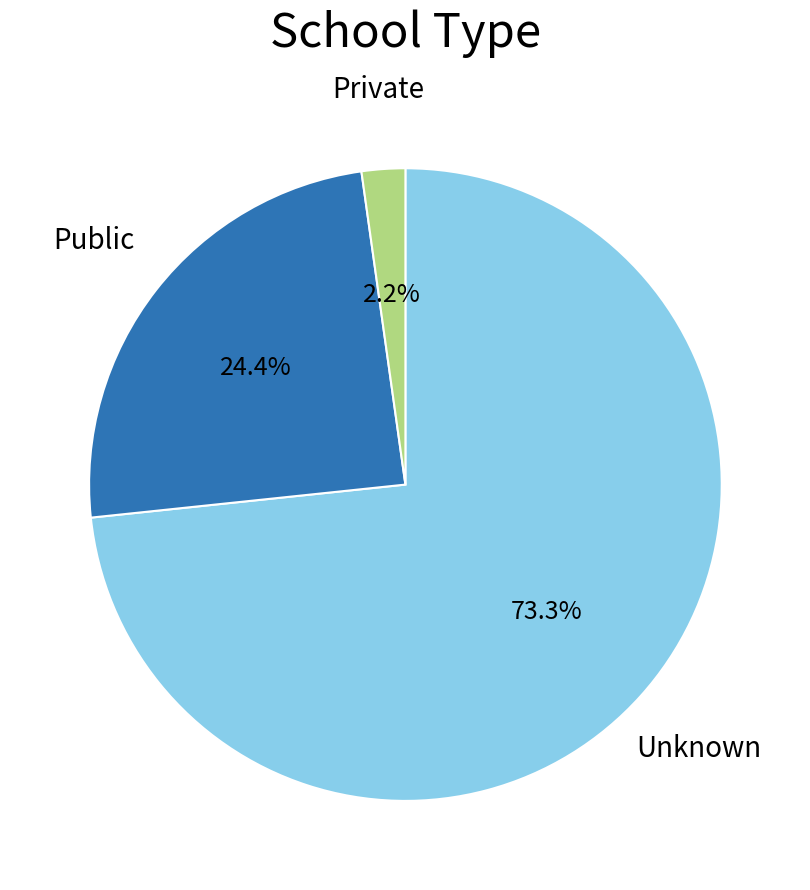

Which slice is the smallest?

Private